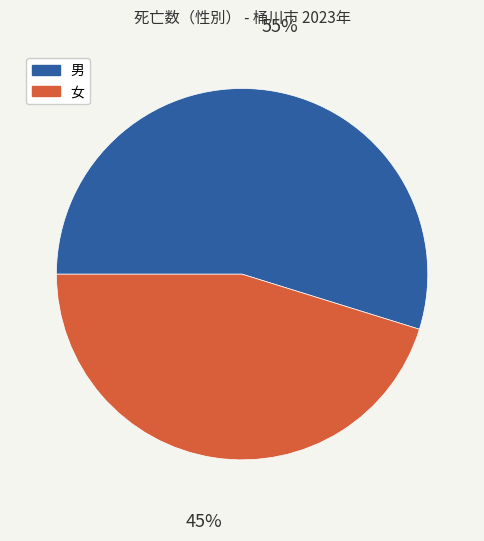

Count the number of slices in the pie.

2